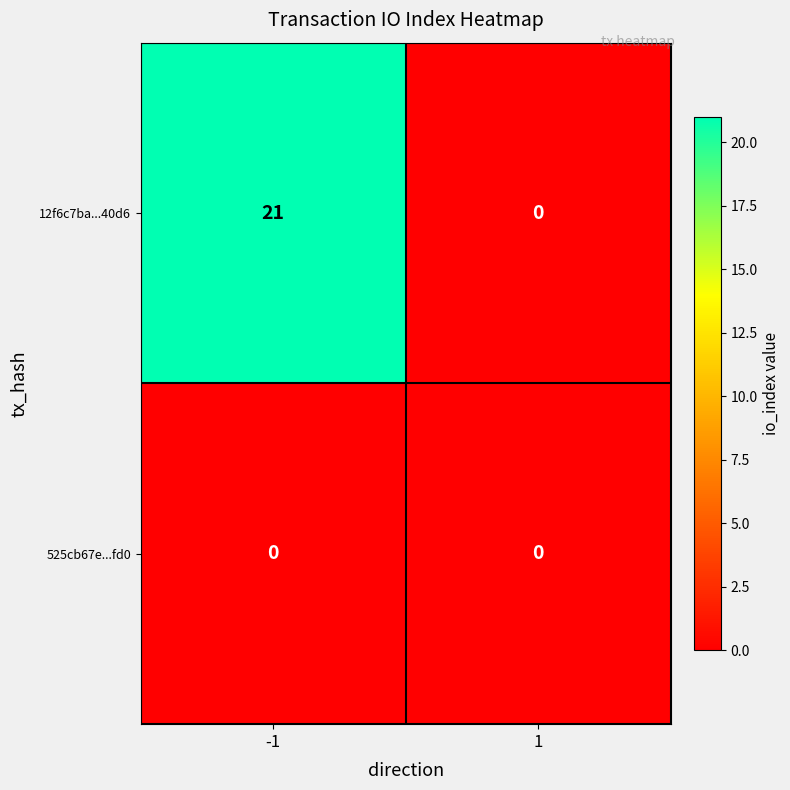

True or false: 12f6c7ba...40d6 has a value of -9 at 1.

False